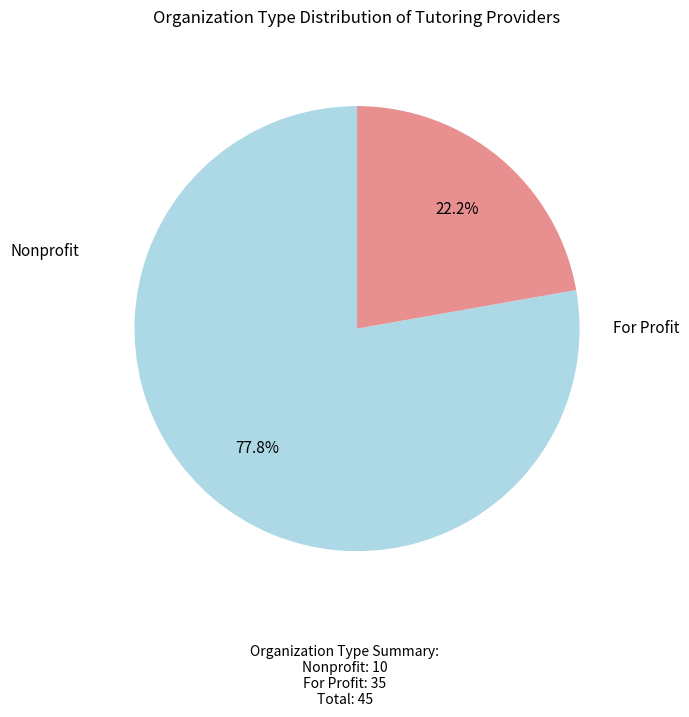

Which category has the smallest portion of the pie?

Nonprofit